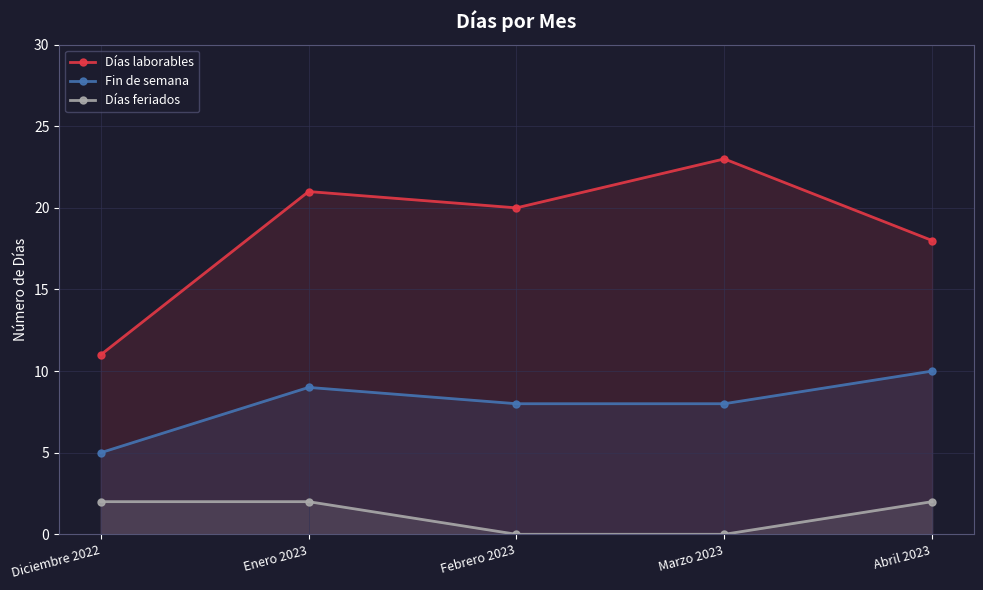

How many lines are shown in the chart?

3